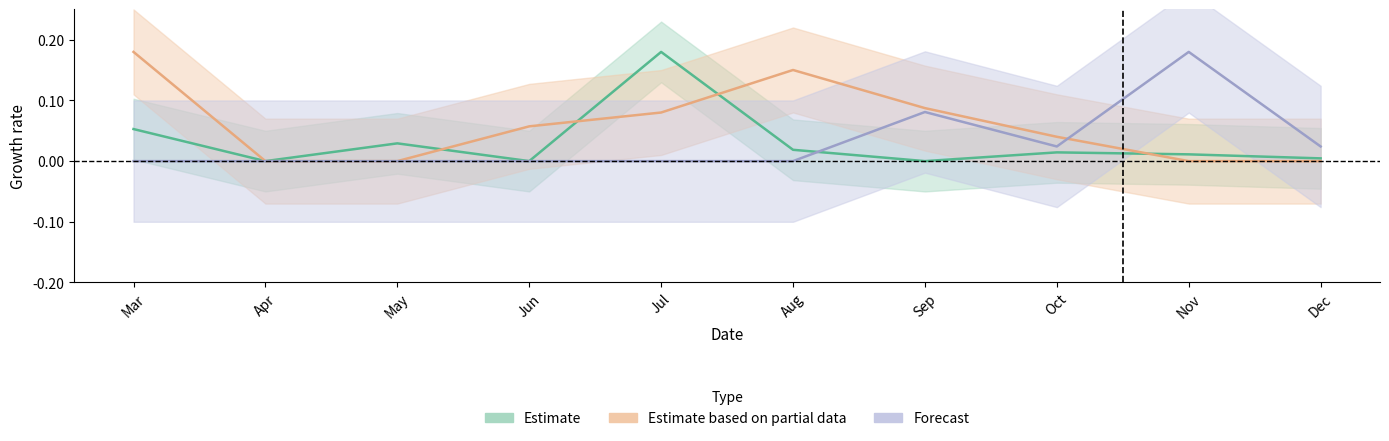

Does the chart display data point markers on the line(s)?

No